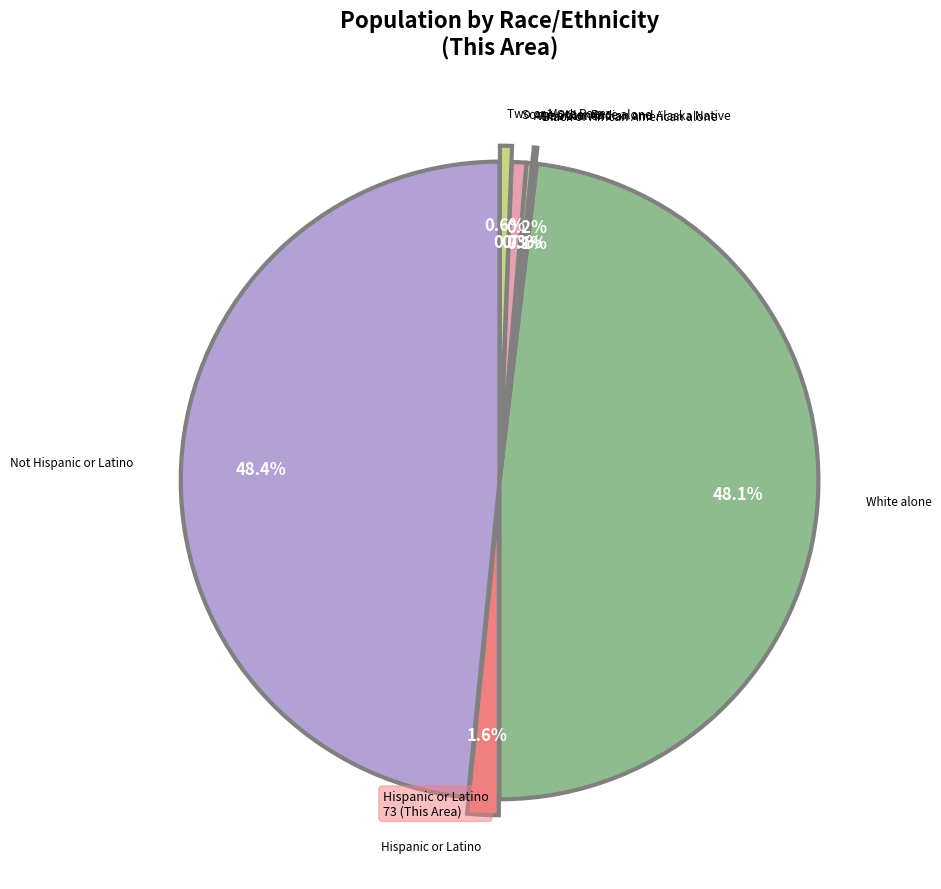

What is the largest slice in the pie chart?

Not Hispanic or Latino